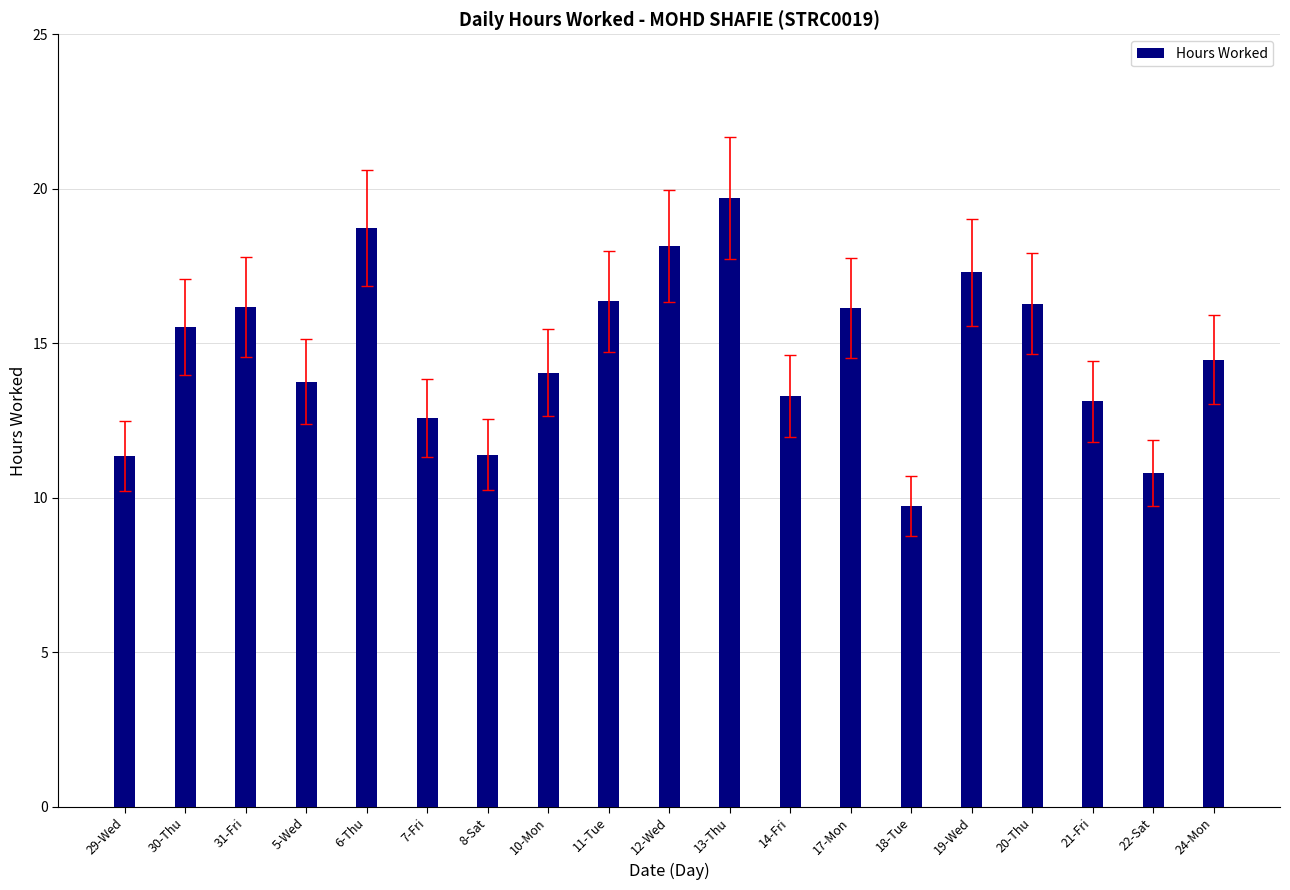

How many data points does each series have?

19